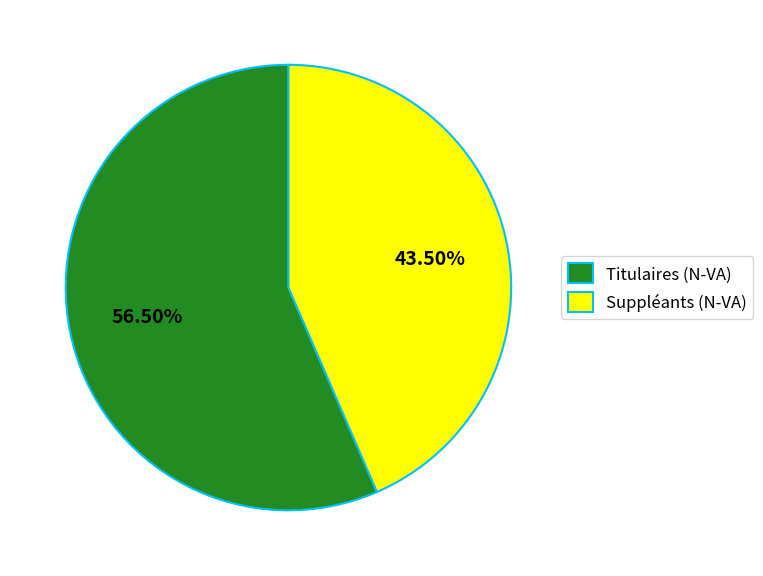

To the nearest percent, what is the difference between the Suppléants (N-VA) and Titulaires (N-VA) slice percentages?

13%